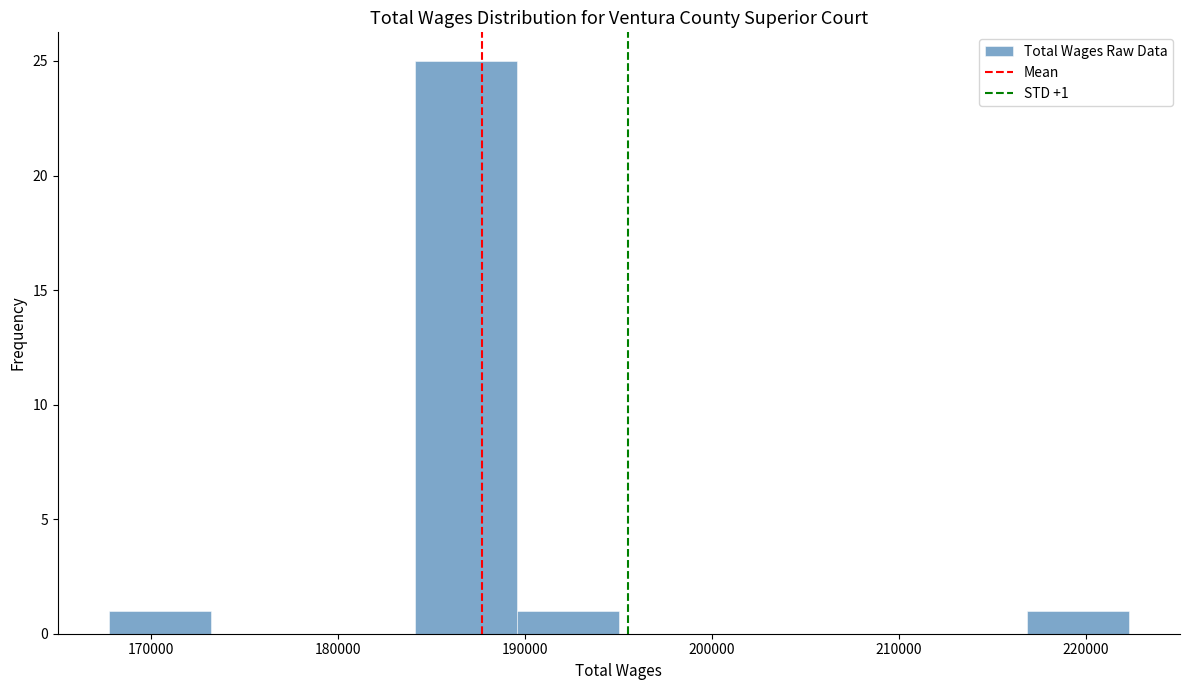

Over which range of the x-axis is the bar tallest?

184000 to 190000